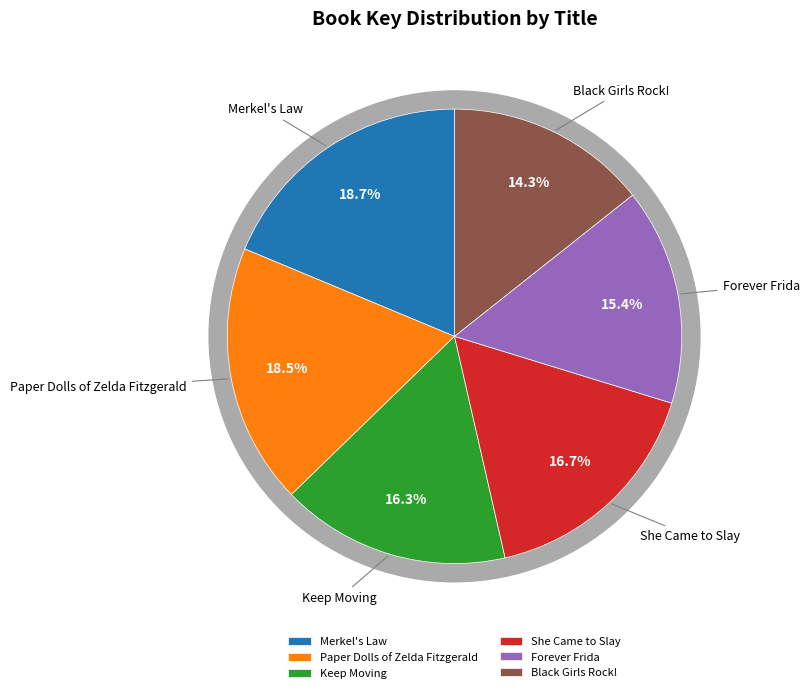

Count the number of slices in the pie.

6